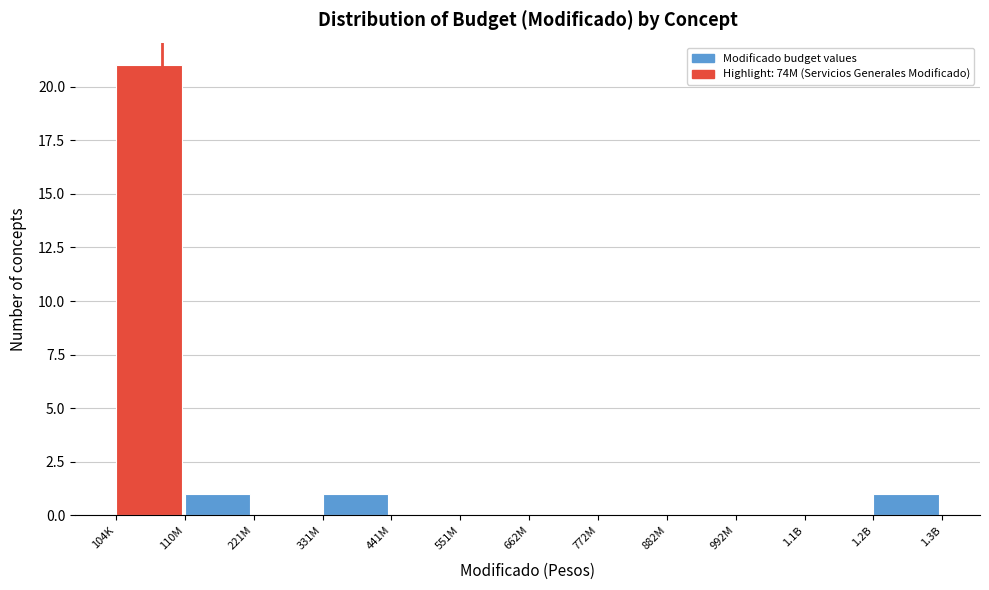

Reading left to right, transcribe all the data shown in this chart.

104K=21	110M=1	221M=0	331M=1	441M=0	551M=0	662M=0	772M=0	882M=0	992M=0	1.1B=0	1.2B=1